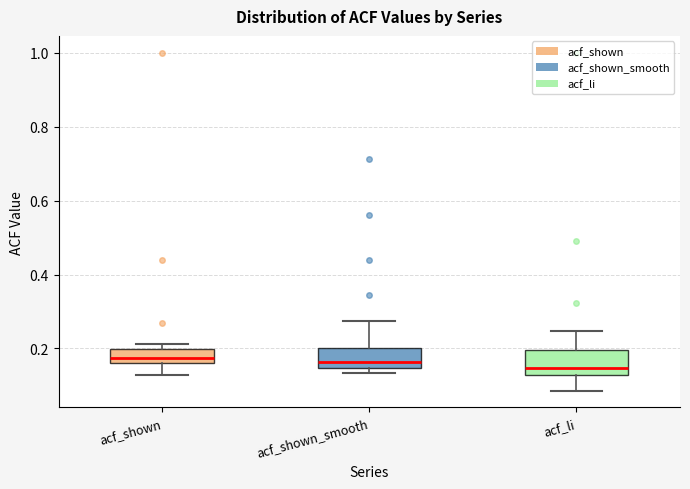

Where is the lower edge of the box for acf_shown on the y-axis? The values are not printed on the chart, so give them approximately, as read against the axis.

0.16